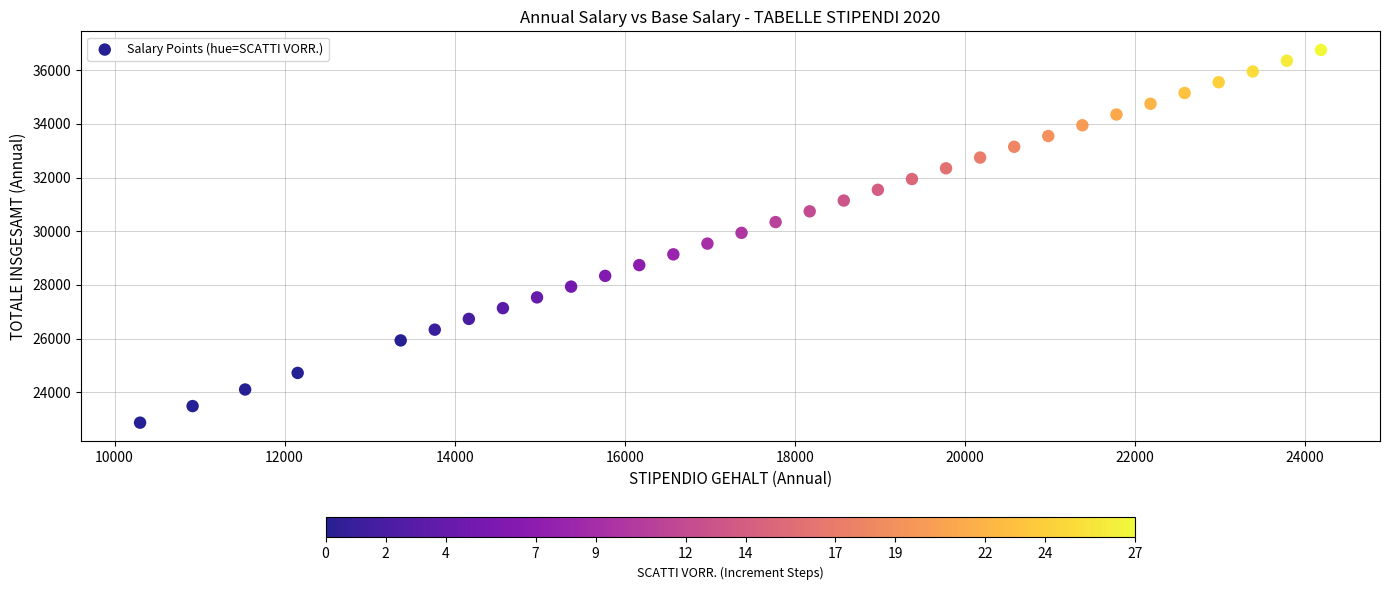

What is the range of X values (max minus min)?

13891.6